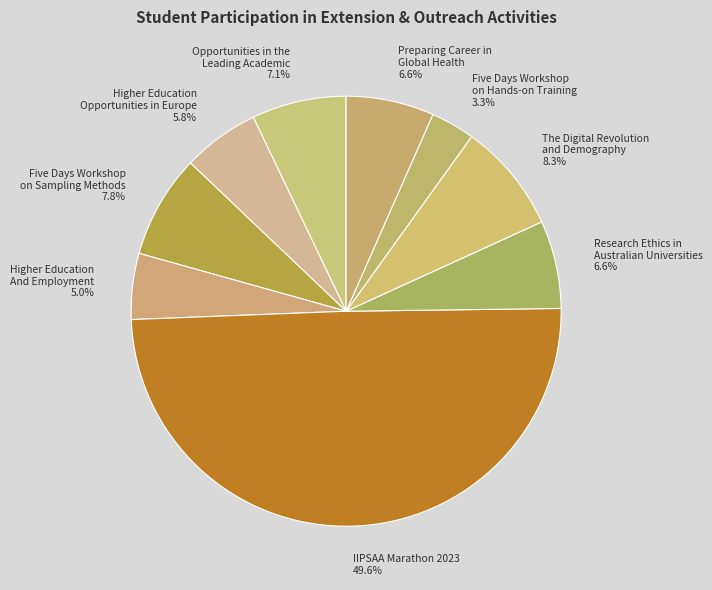

How many slices are in this pie chart?

9